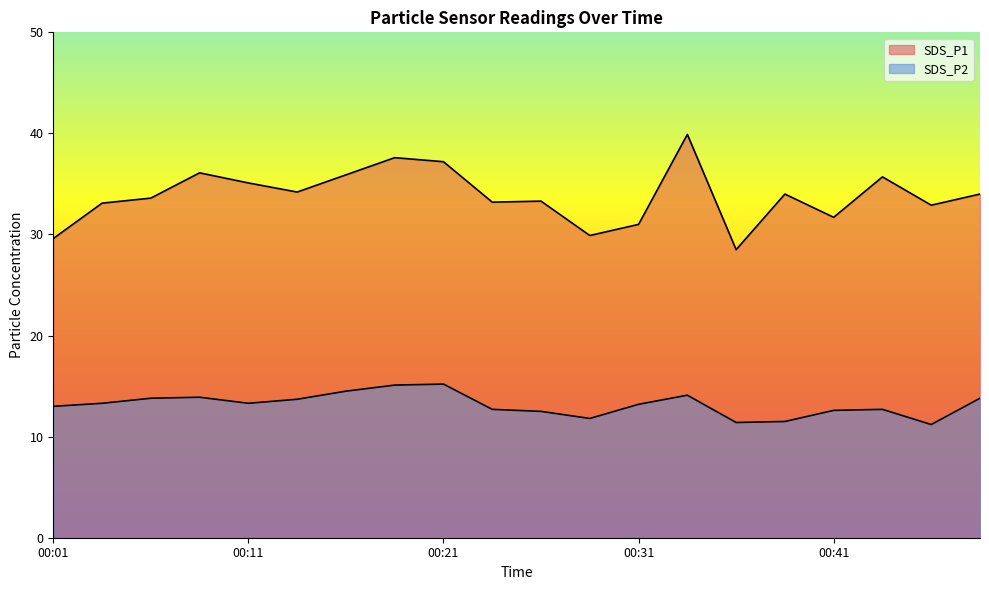

What is the difference between the maximum and minimum values in the SDS_P2 series?

4.0